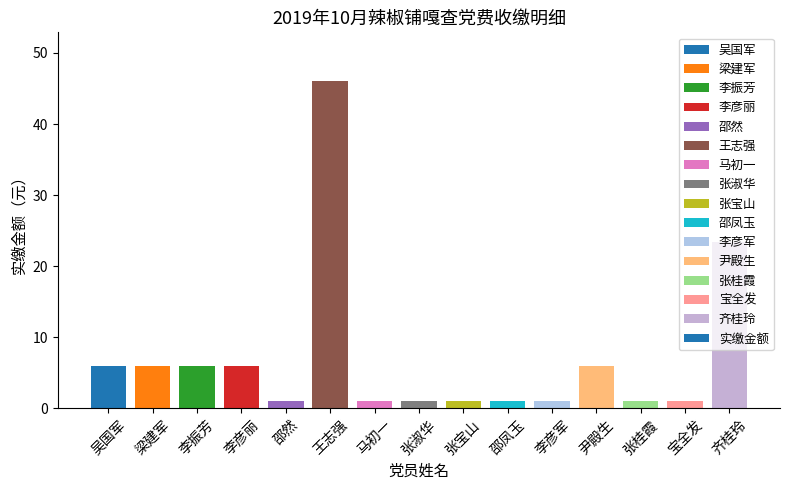

True or false: the data shows 6.0 at 尹殿生.

True